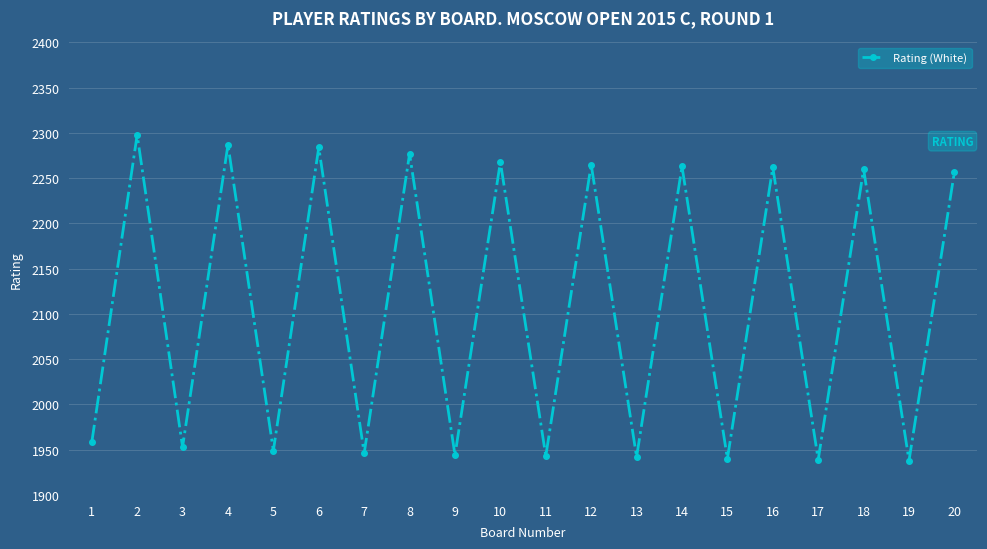

Does the chart display data point markers on the line(s)?

Yes